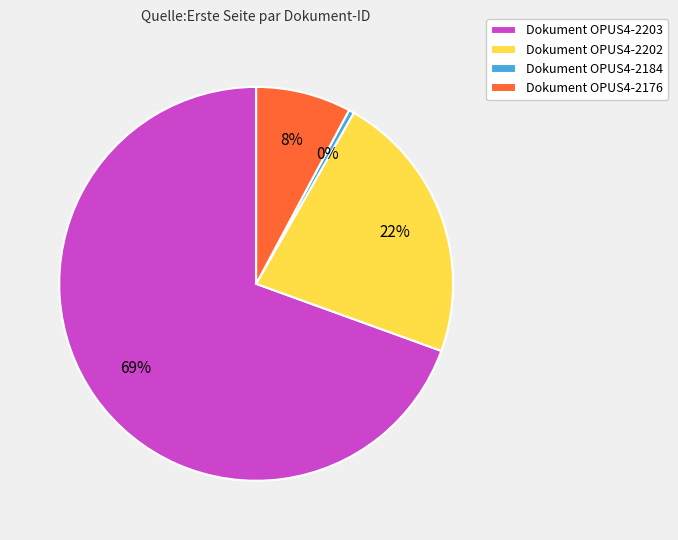

Is there any slice that represents more than half of the pie?

Yes